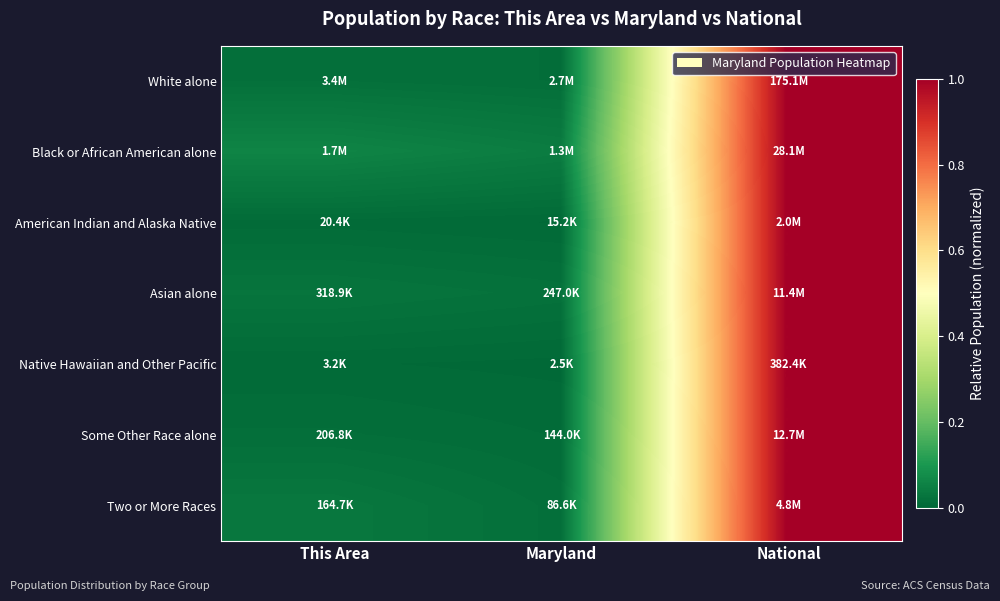

Which category has the highest value across all series?

National